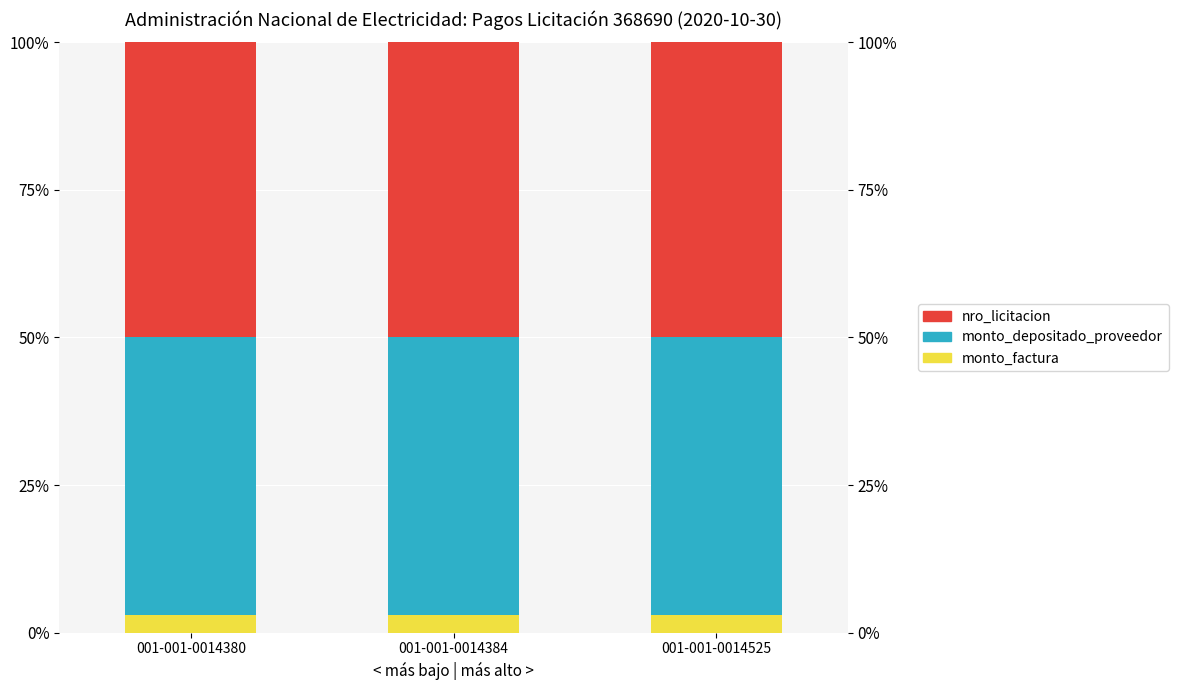

What is the average value of the monto_depositado_proveedor series?

47.0